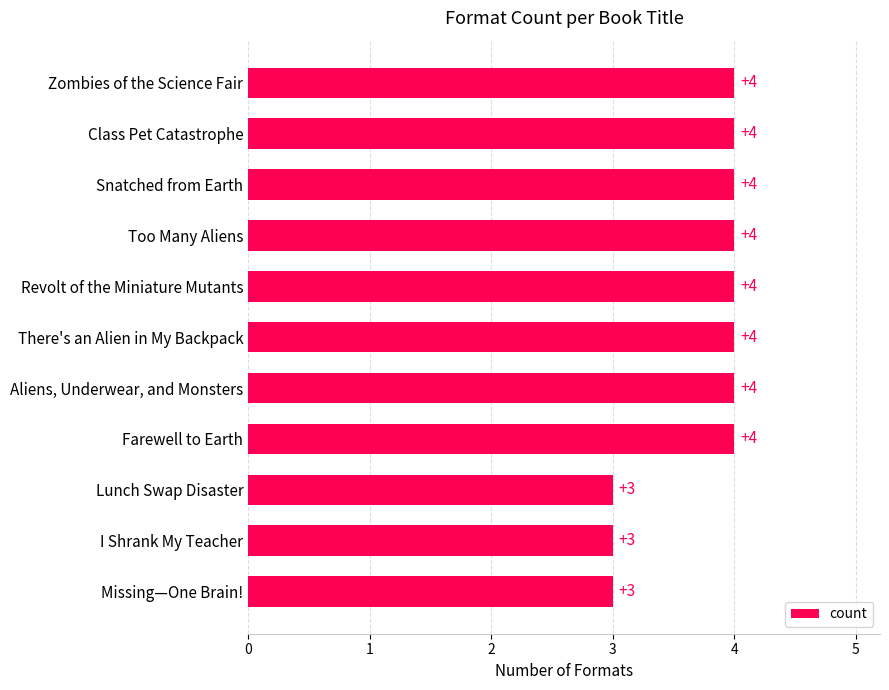

Approximately how many times larger is the value at Too Many Aliens compared to Aliens, Underwear, and Monsters?

1.0